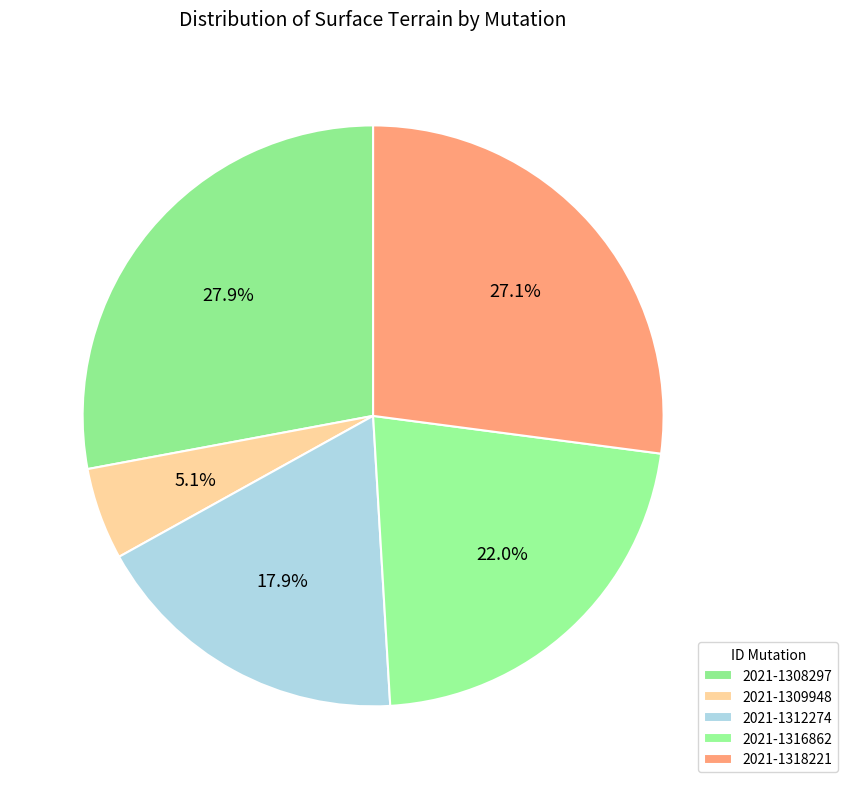

How many segments does this pie chart have?

5